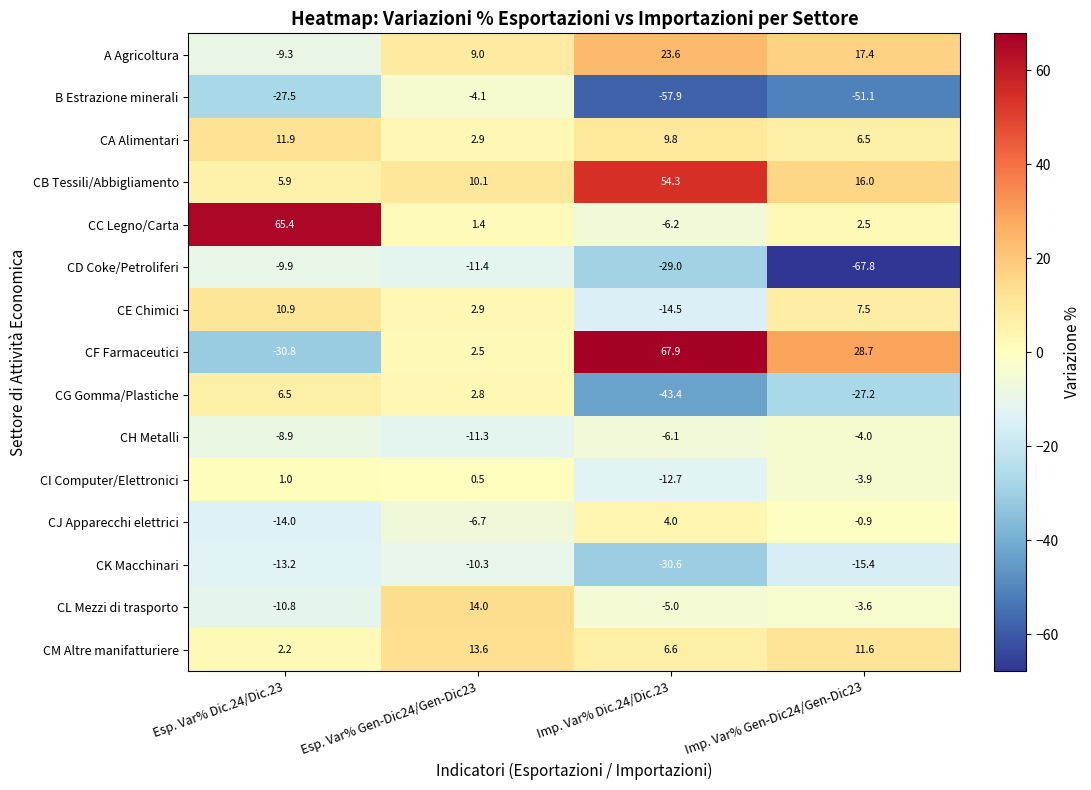

At which category is the sum across all series the highest?

Esp. Var% Gen-Dic24/Gen-Dic23